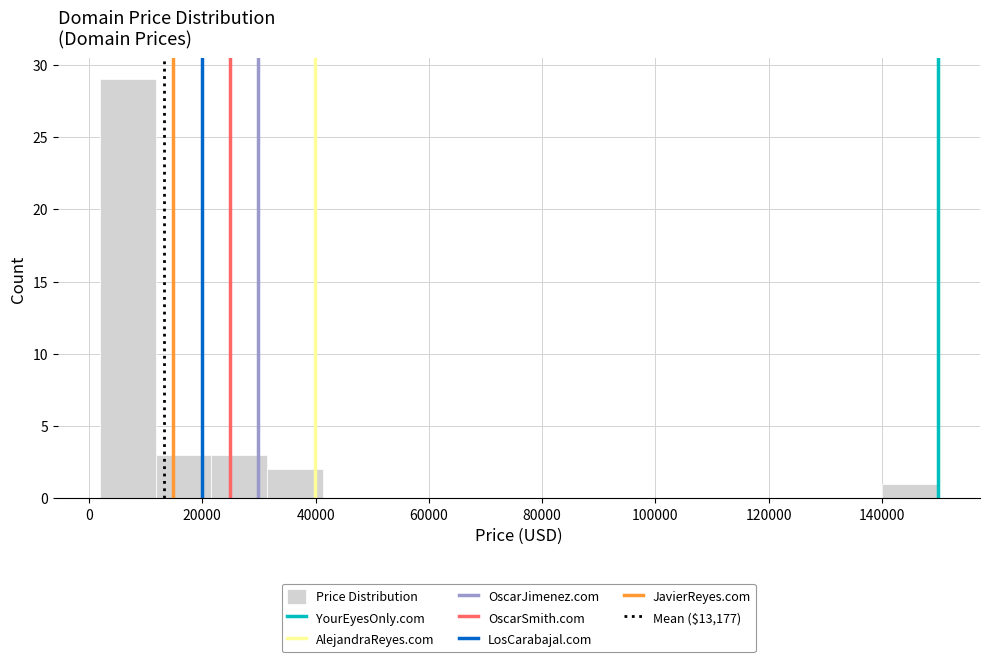

Over which range of the x-axis is the bar tallest?

2000 to 12000